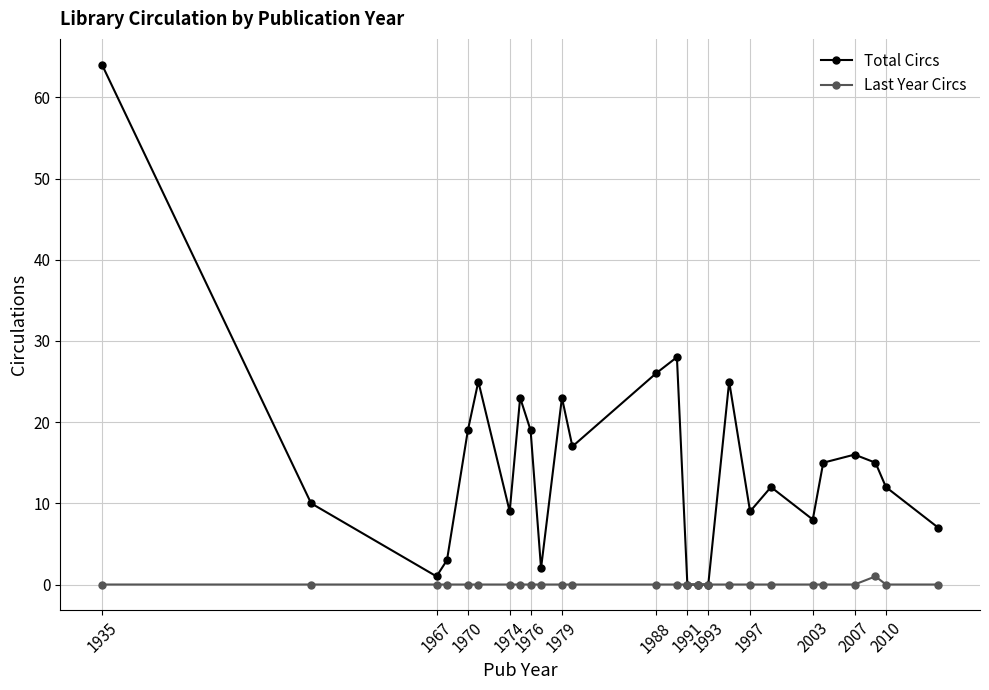

Which series has the largest total across all categories?

Total Circs